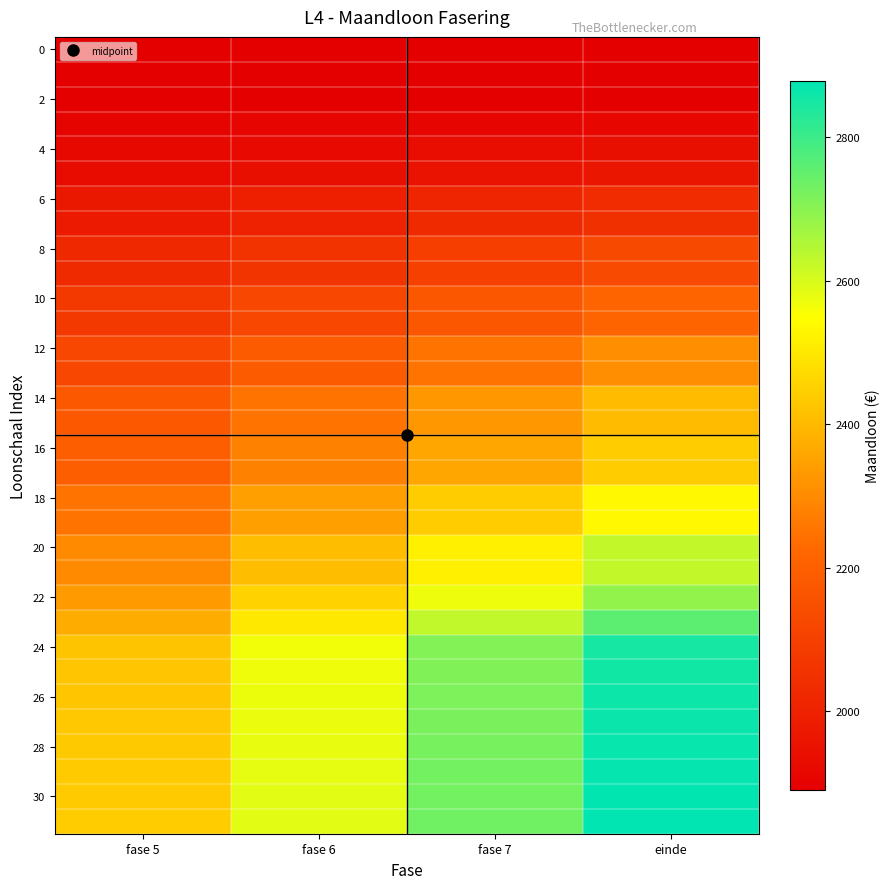

What is the smallest value displayed?

1890.0